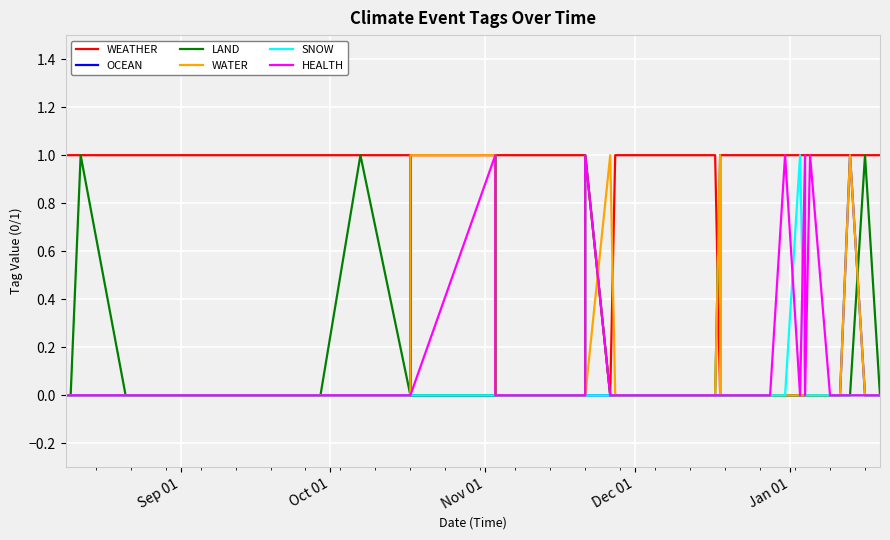

How many lines are shown in the chart?

6